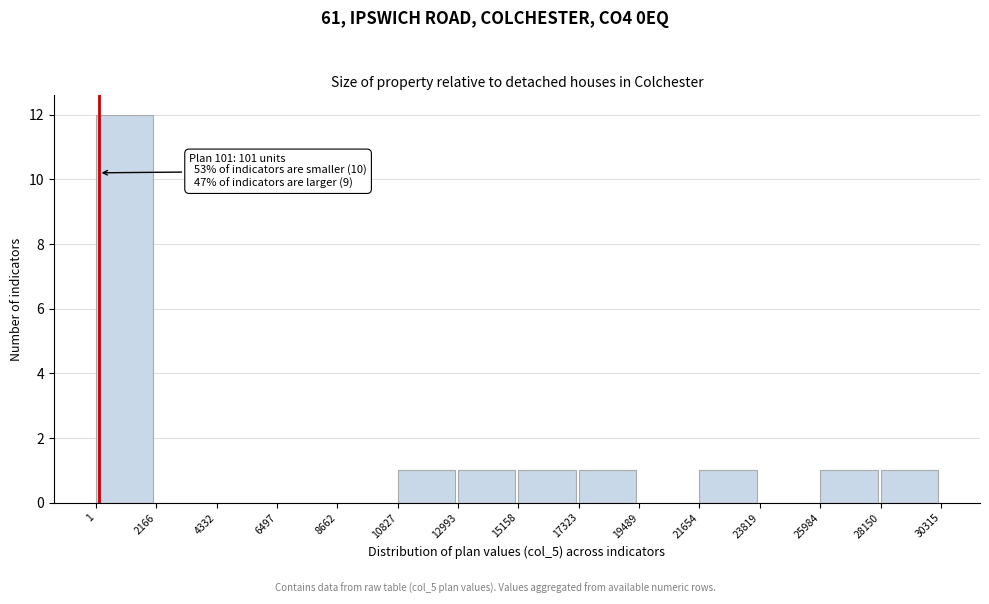

Which range on the x-axis has the tallest bar?

1 to 2166